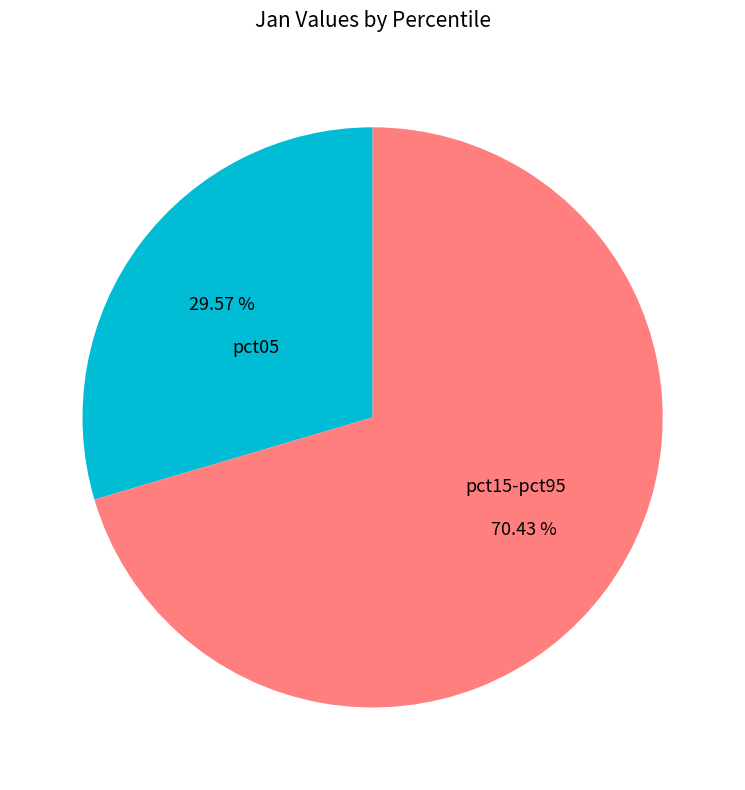

To the nearest percent, what is the difference between the largest and smallest slice percentages?

41%